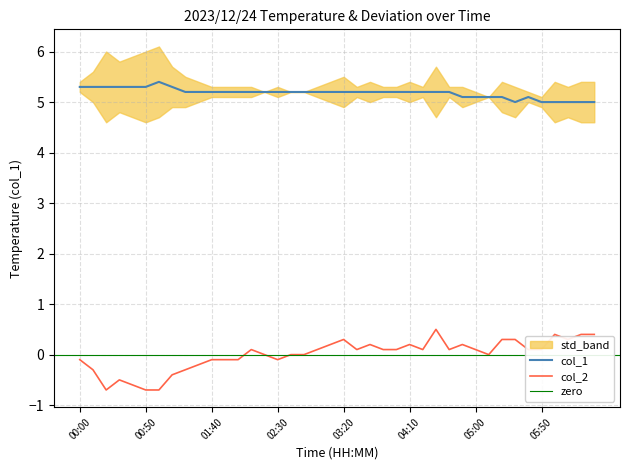

True or false: col_1 has a value of 2.5 at 23.

False